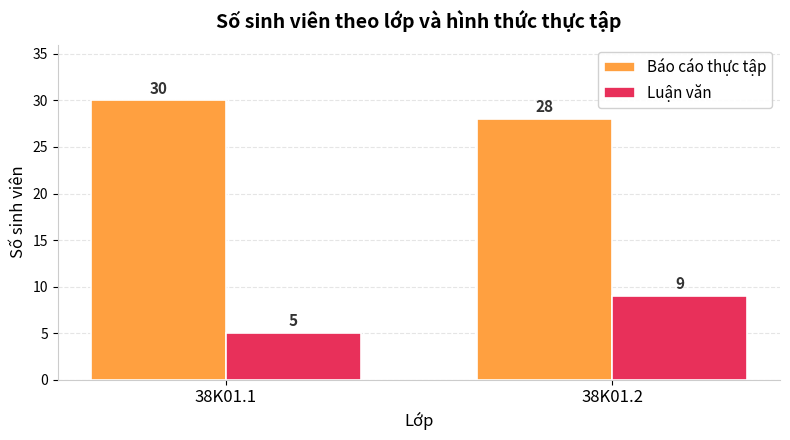

Reading right to left, list all the values displayed in this chart.

Báo cáo thực tập: 38K01.2=28	38K01.1=30
Luận văn: 38K01.2=9	38K01.1=5